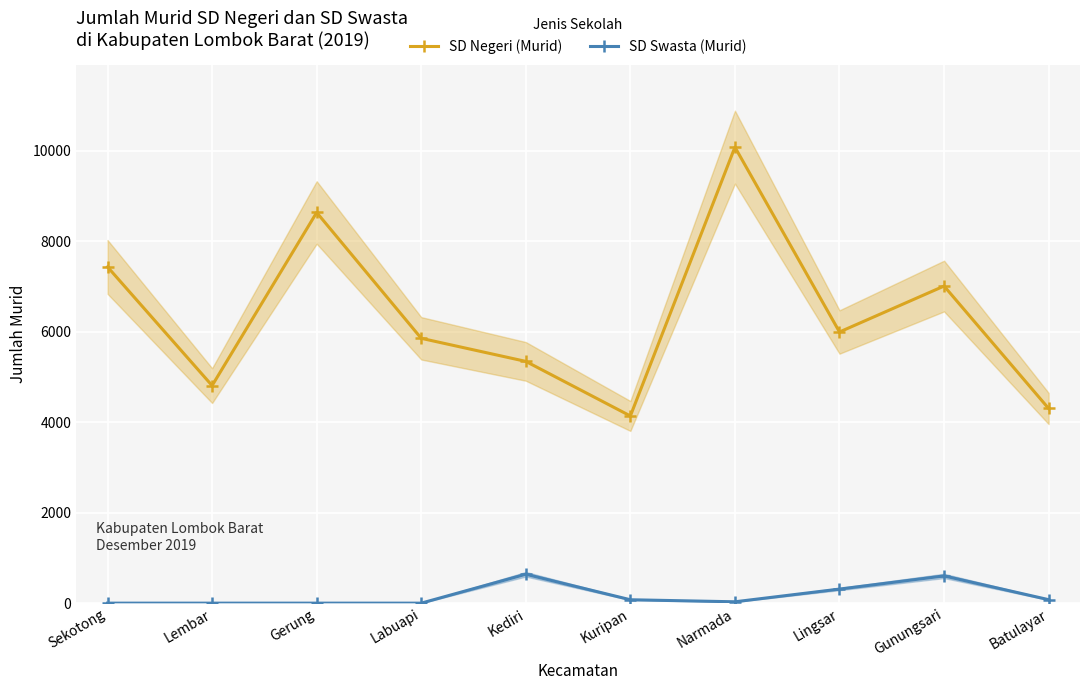

The value of SD Negeri (Murid) at Lembar is 7856. True or false?

False